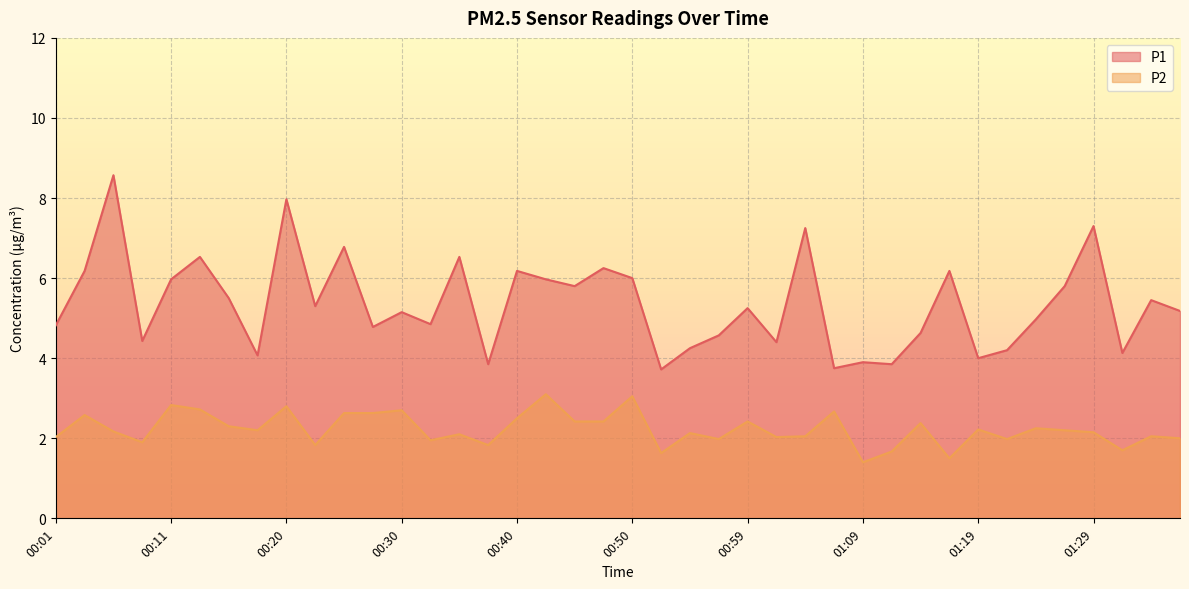

What is the difference between the highest and lowest values at 00:23?

3.5